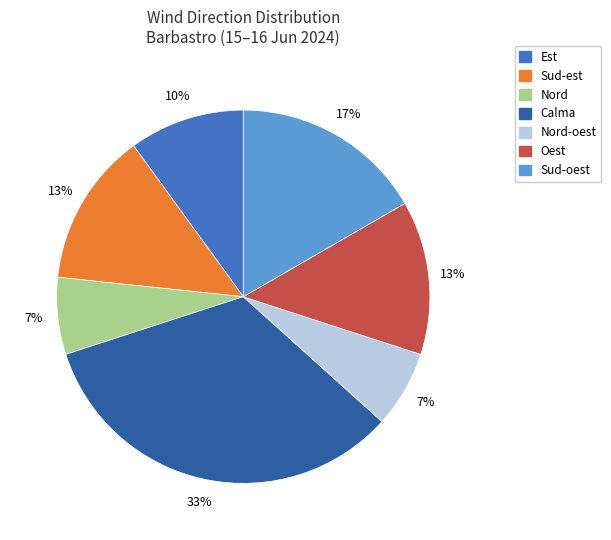

Is the sum of Nord and Nord-oest greater than half?

No